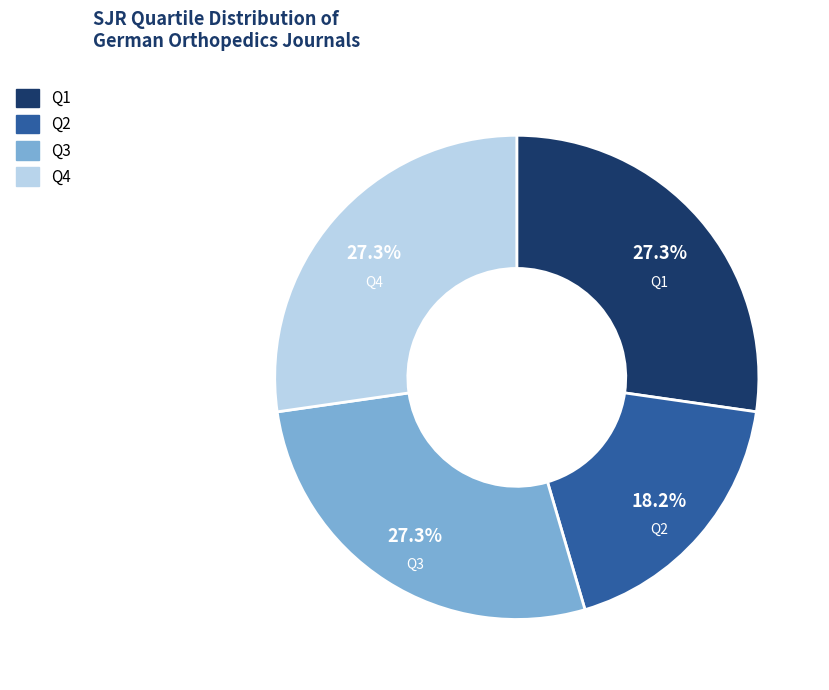

Is there any slice that represents more than half of the pie?

No